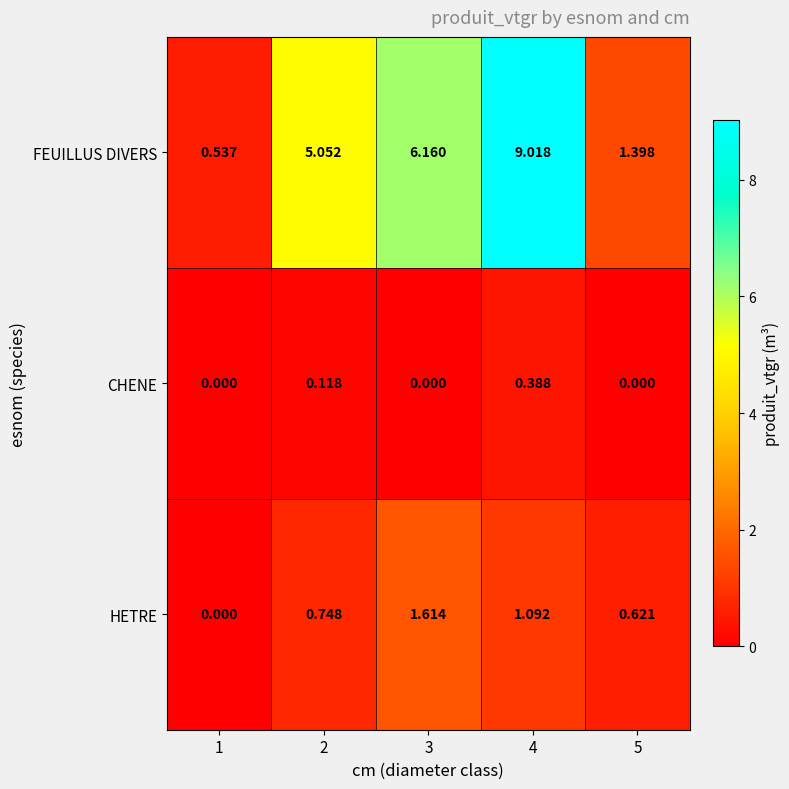

At which category is the sum across all series the highest?

4